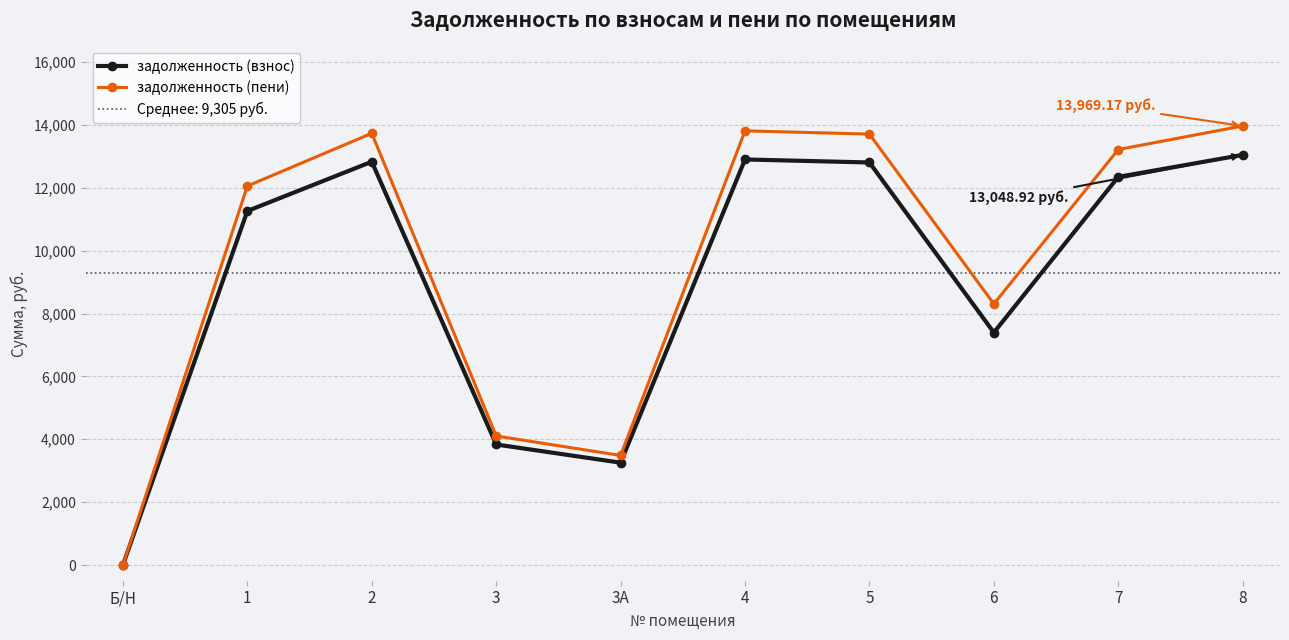

Reading left to right, list all the values displayed in this chart.

задолженность (взнос): Б/Н=0.0	1=11264.0	2=12831.8	3=3835.1	3А=3256.2	4=12904.2	5=12807.7	6=7396.6	7=12349.4	8=13048.9
задолженность (пени): Б/Н=0.0	1=12058.4	2=13736.8	3=4105.5	3А=3485.8	4=13814.2	5=13711.0	6=8308.4	7=13220.3	8=13969.2